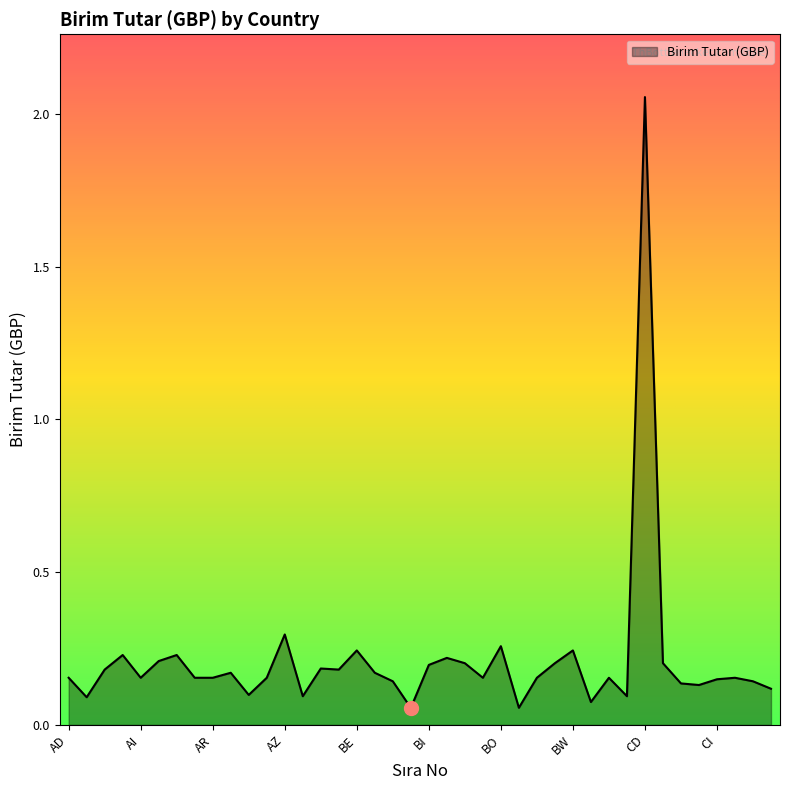

What is the difference between the maximum and minimum values?

2.0